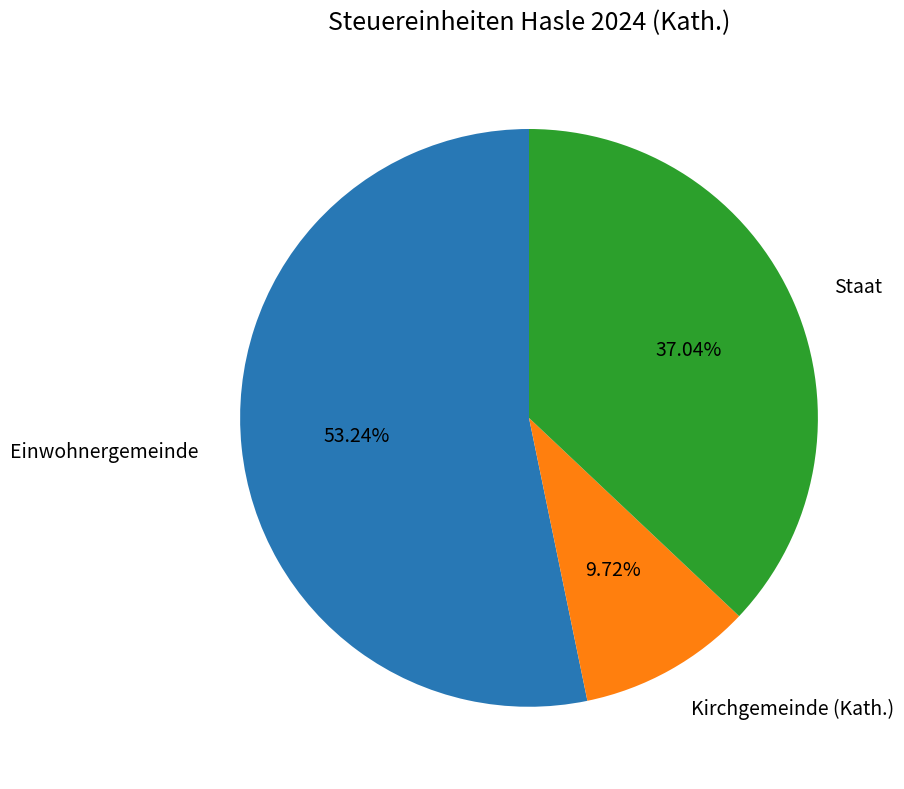

How many slices are in this pie chart?

3